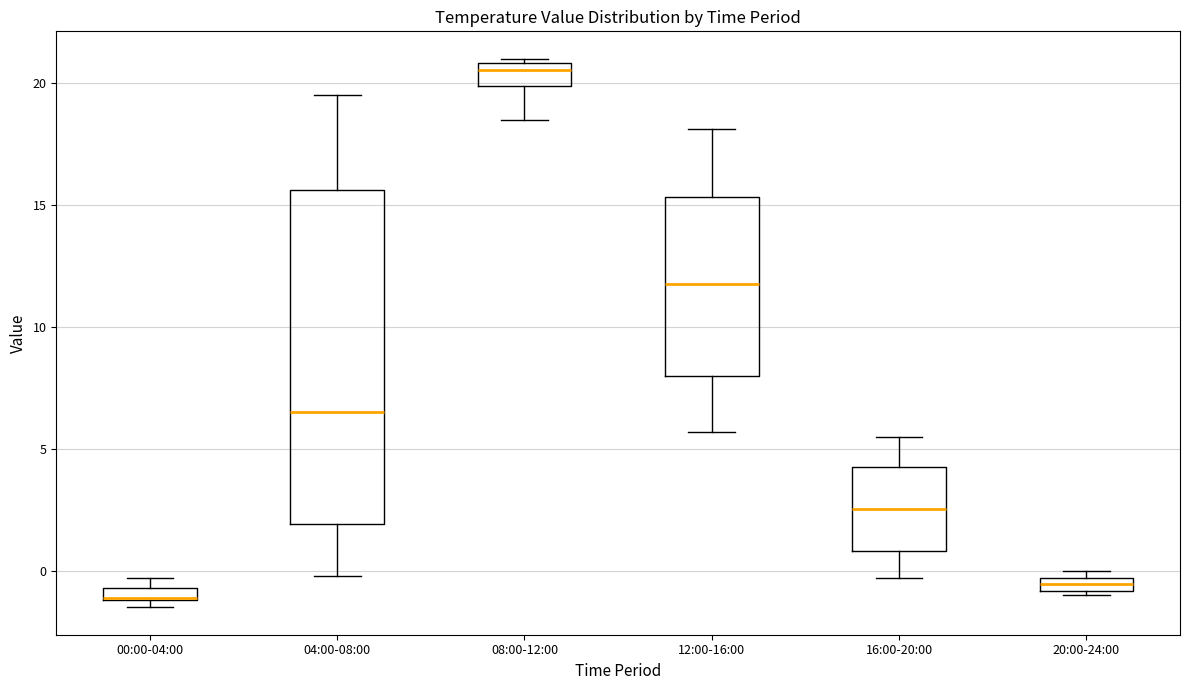

Which box is the tallest, from its lower edge to its upper edge?

04:00-08:00